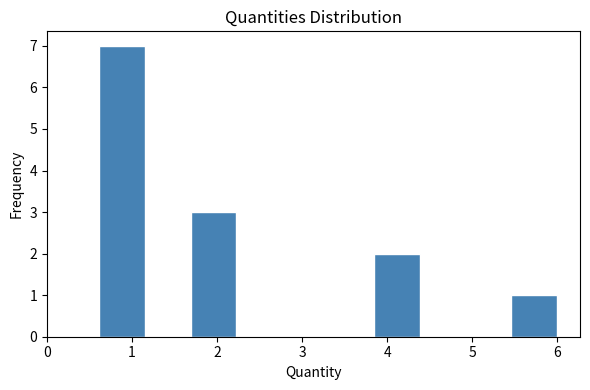

Reading left to right, list every bar in this chart as the range it spans on the x-axis followed by its height. Neither the bar edges nor the heights are printed on the chart, so give them approximately, as read against the axes.

0.6 to 1.1: 7
1.1 to 1.7: 0
1.7 to 2.2: 3
2.2 to 2.8: 0
2.8 to 3.3: 0
3.3 to 3.8: 0
3.8 to 4.4: 2
4.4 to 4.9: 0
4.9 to 5.5: 0
5.5 to 6.0: 1